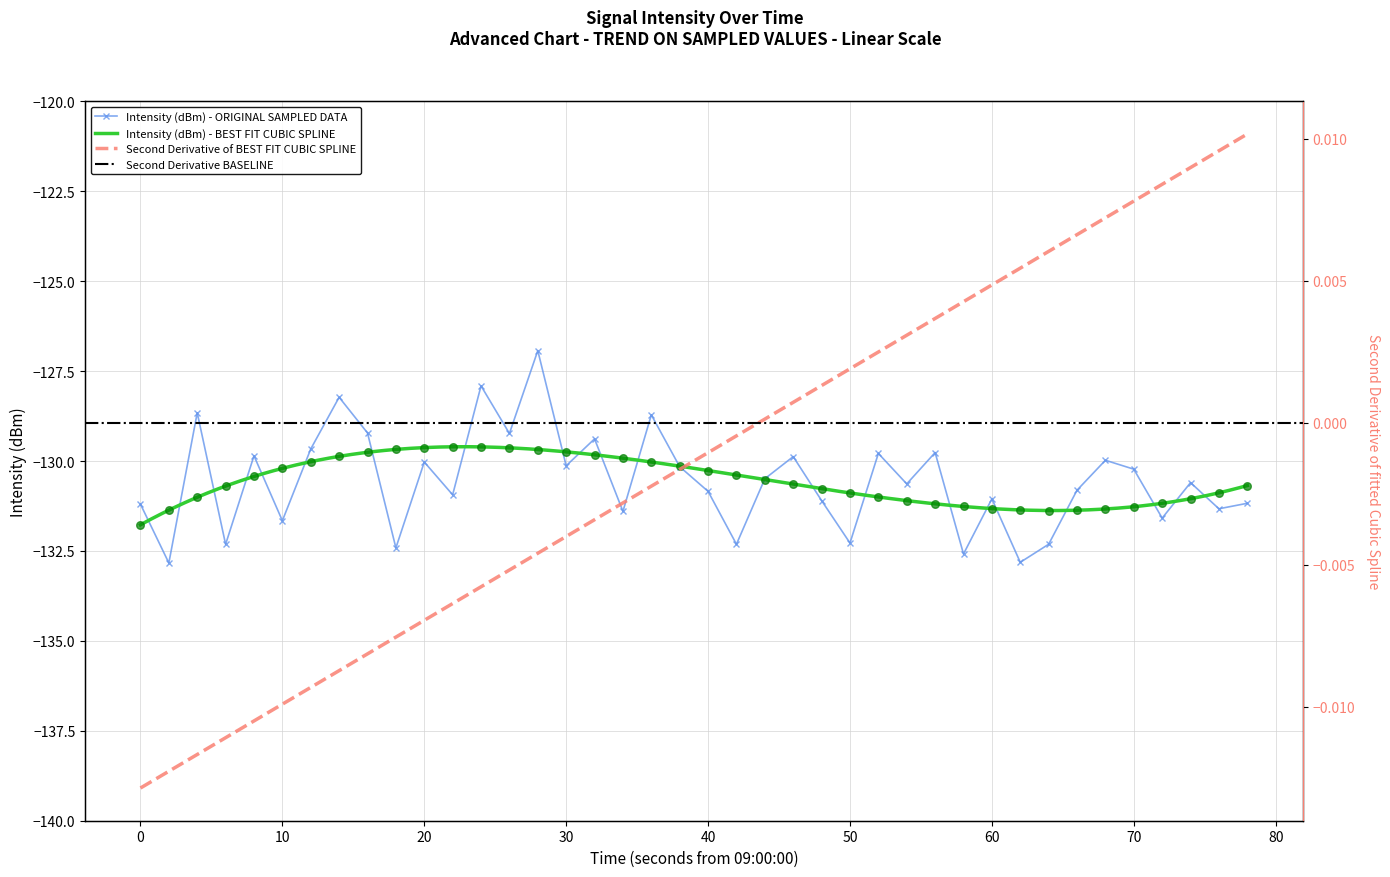

How many interior local peaks does the Intensity (dBm) - ORIGINAL SAMPLED DATA series have?

14